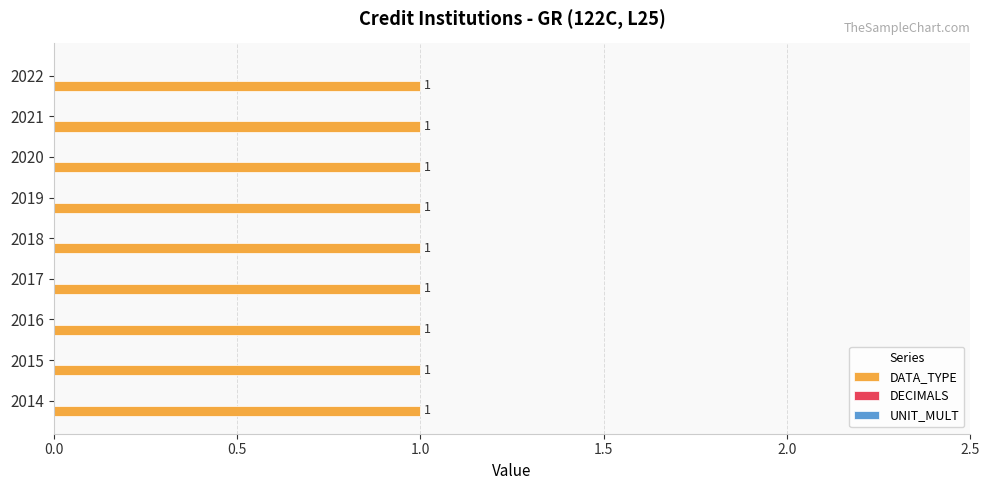

How many groups of bars are there?

9